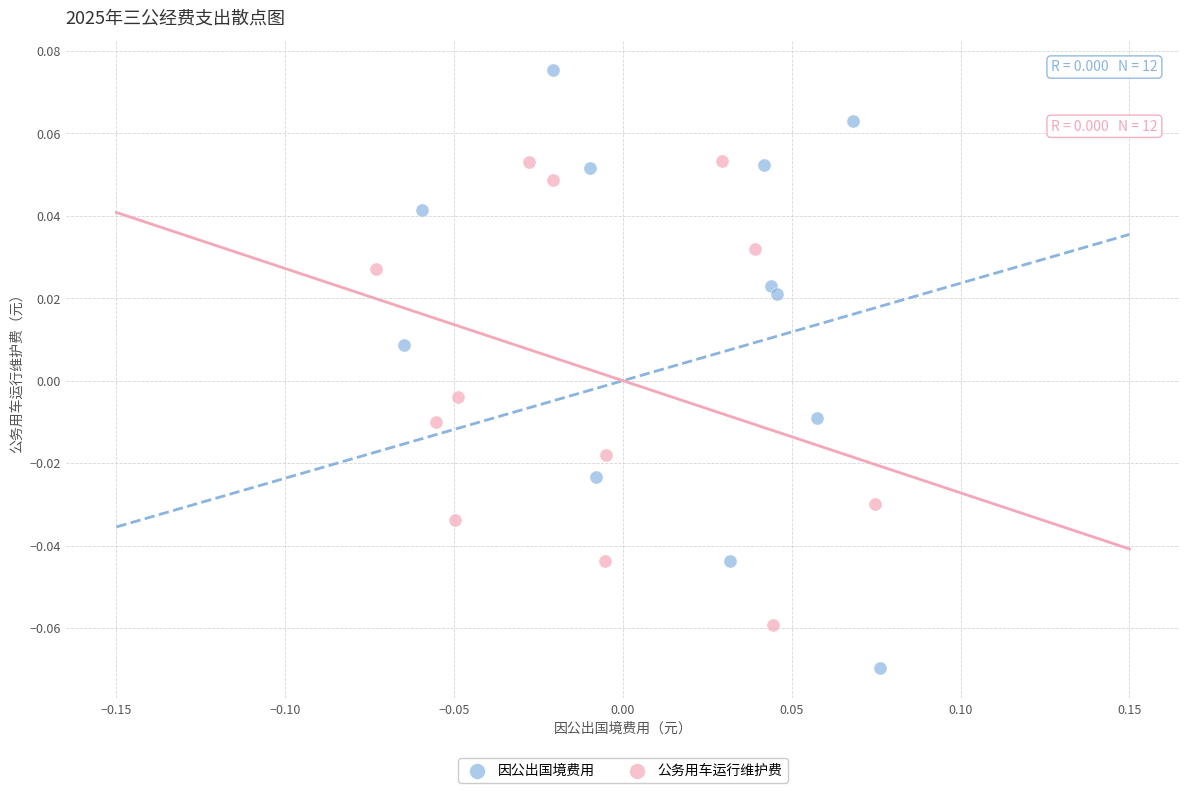

Which series reaches the maximum Y coordinate?

因公出国境费用